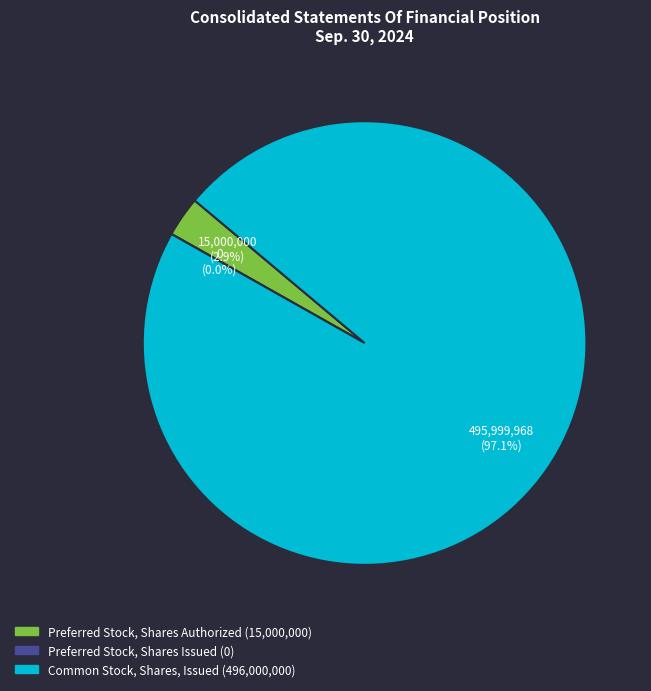

What is the majority slice?

Common Stock, Shares, Issued